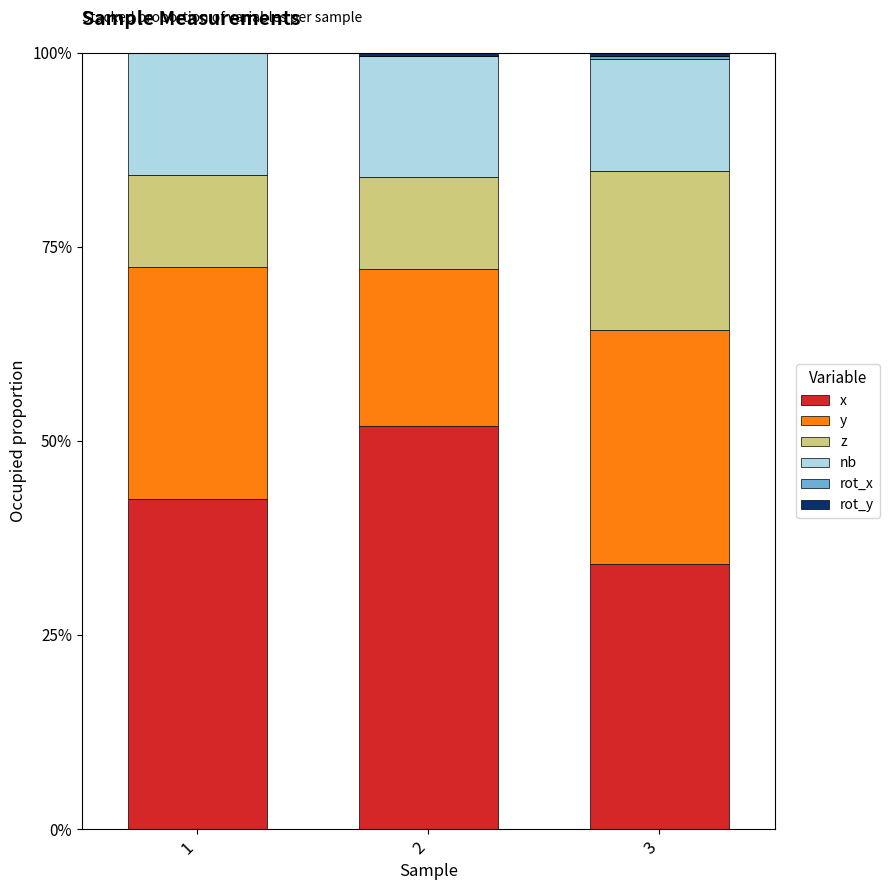

What is the highest value of the x series?

51.9